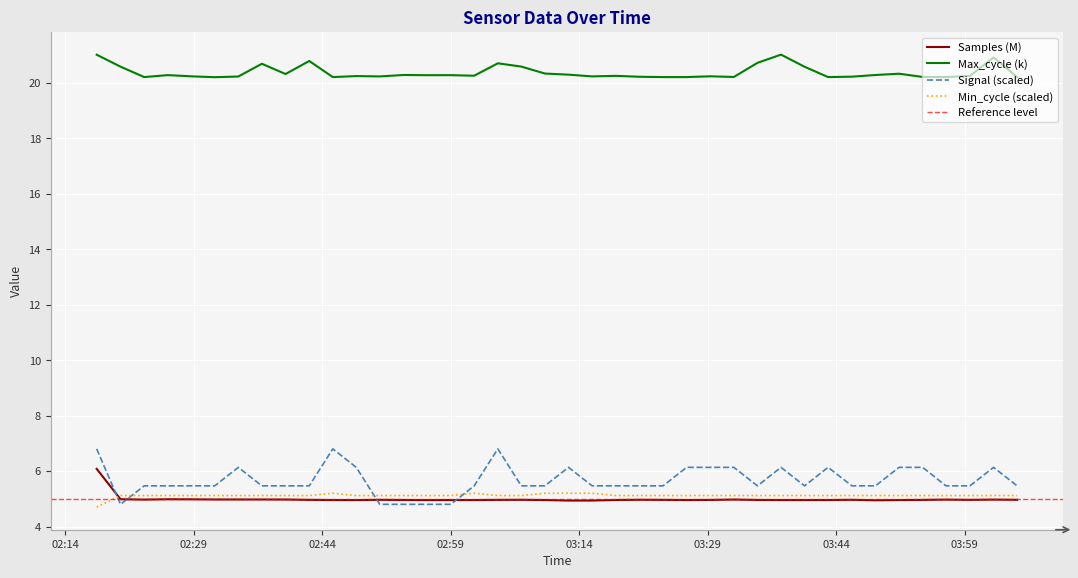

Does the chart display data point markers on the line(s)?

No